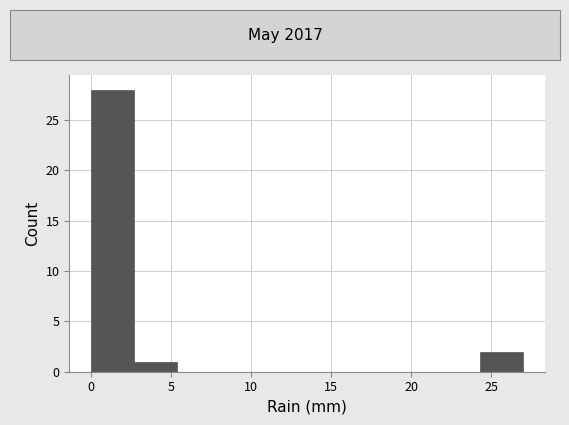

What is the height of the bar covering 0.0 to 2.7 on the x-axis? Neither the bar edges nor the heights are printed on the chart, so give them approximately, as read against the axes.

28